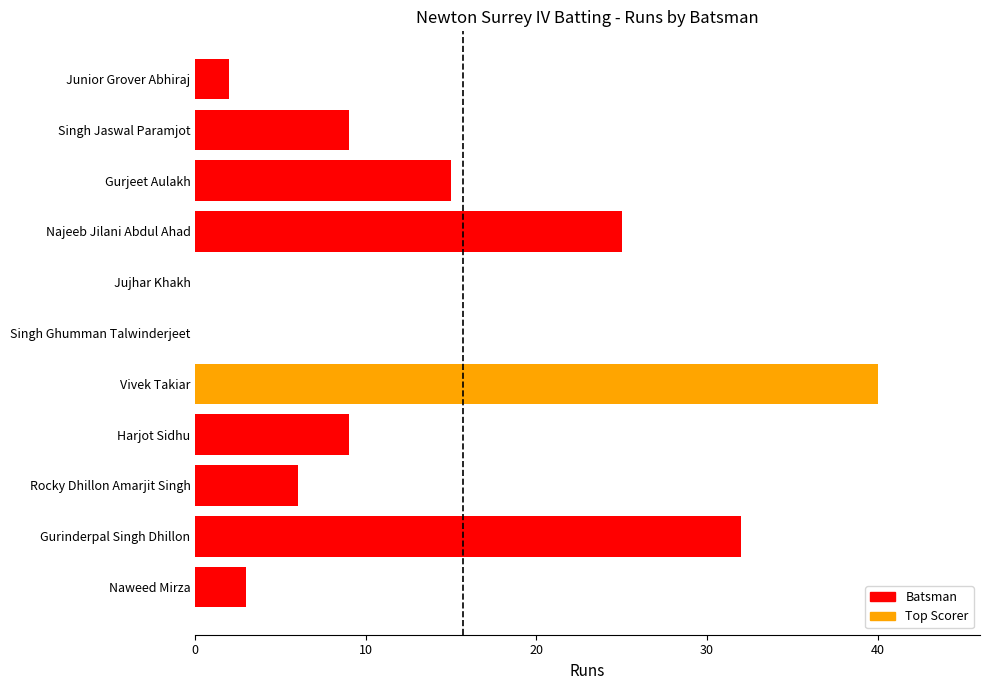

Which category has the lowest value across all series?

Singh Ghumman Talwinderjeet